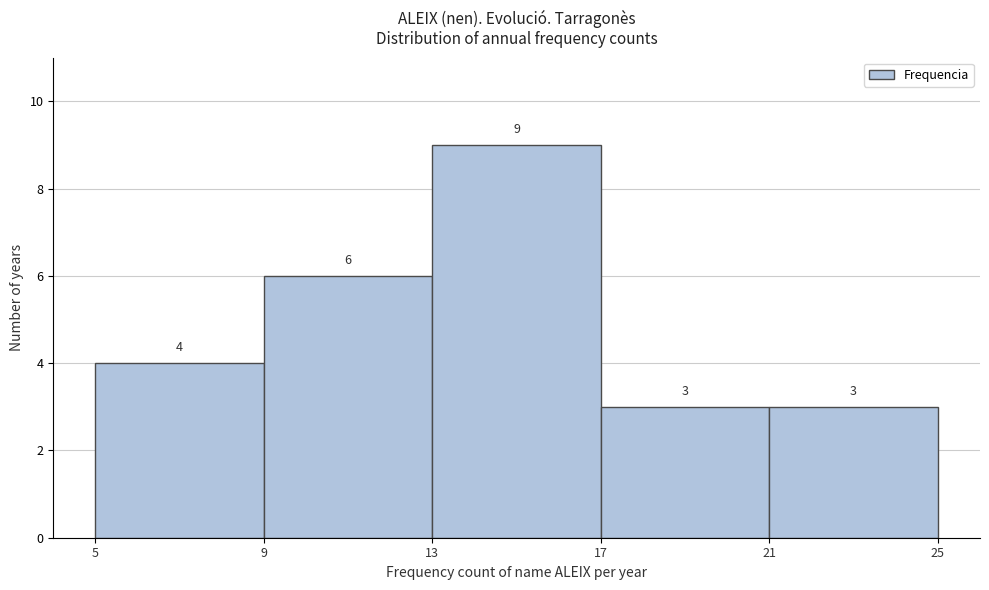

Over which range of the x-axis is the bar tallest?

13 to 17